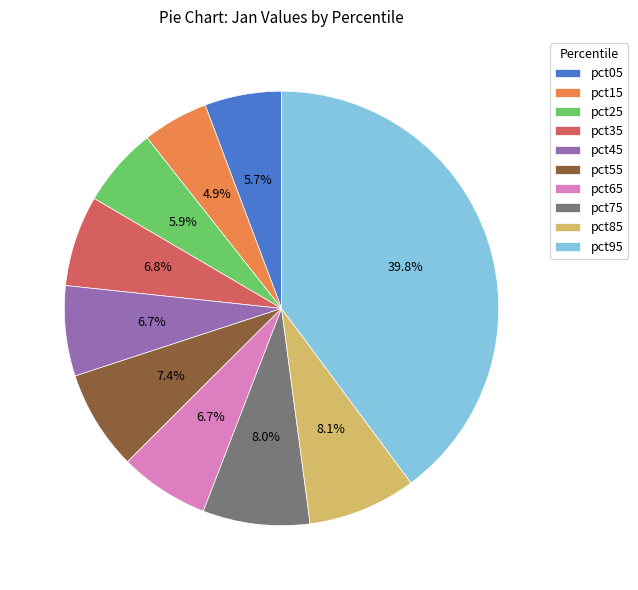

How many segments does this pie chart have?

10